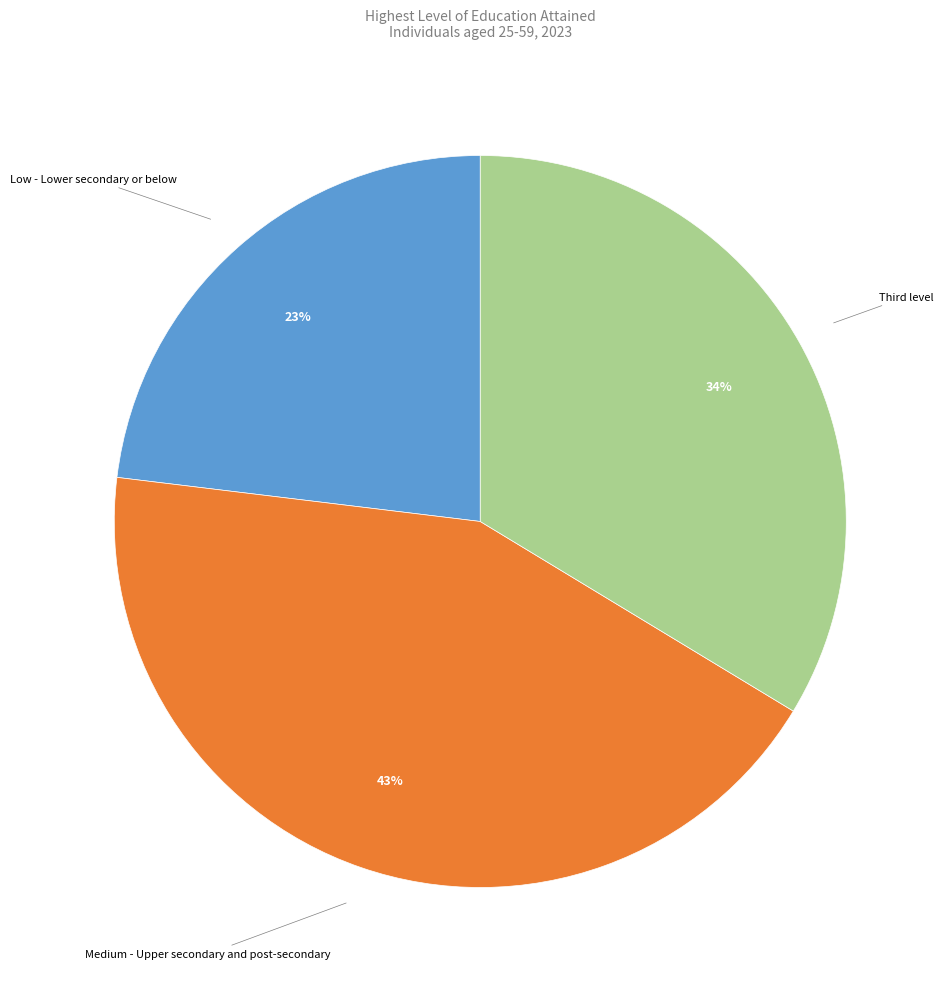

Rank the categories by value from lowest to highest.

Low - Lower secondary or below, Third level, Medium - Upper secondary and post-secondary